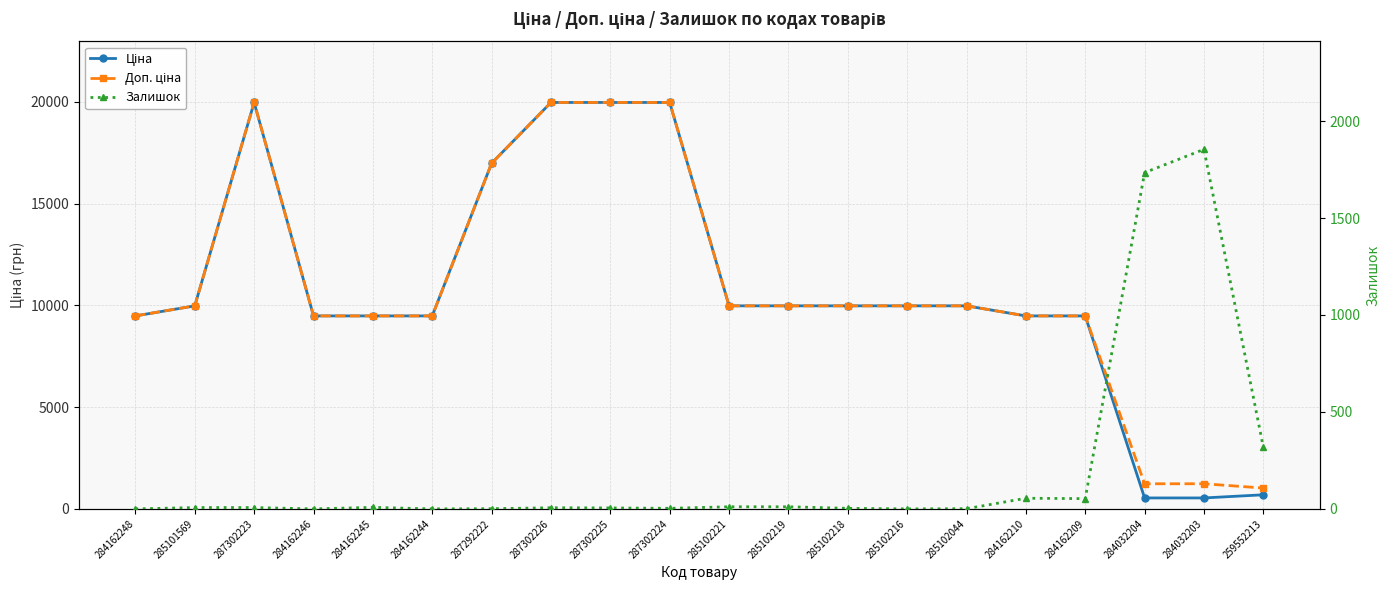

What is the label of the 6th point from the right?

285102044